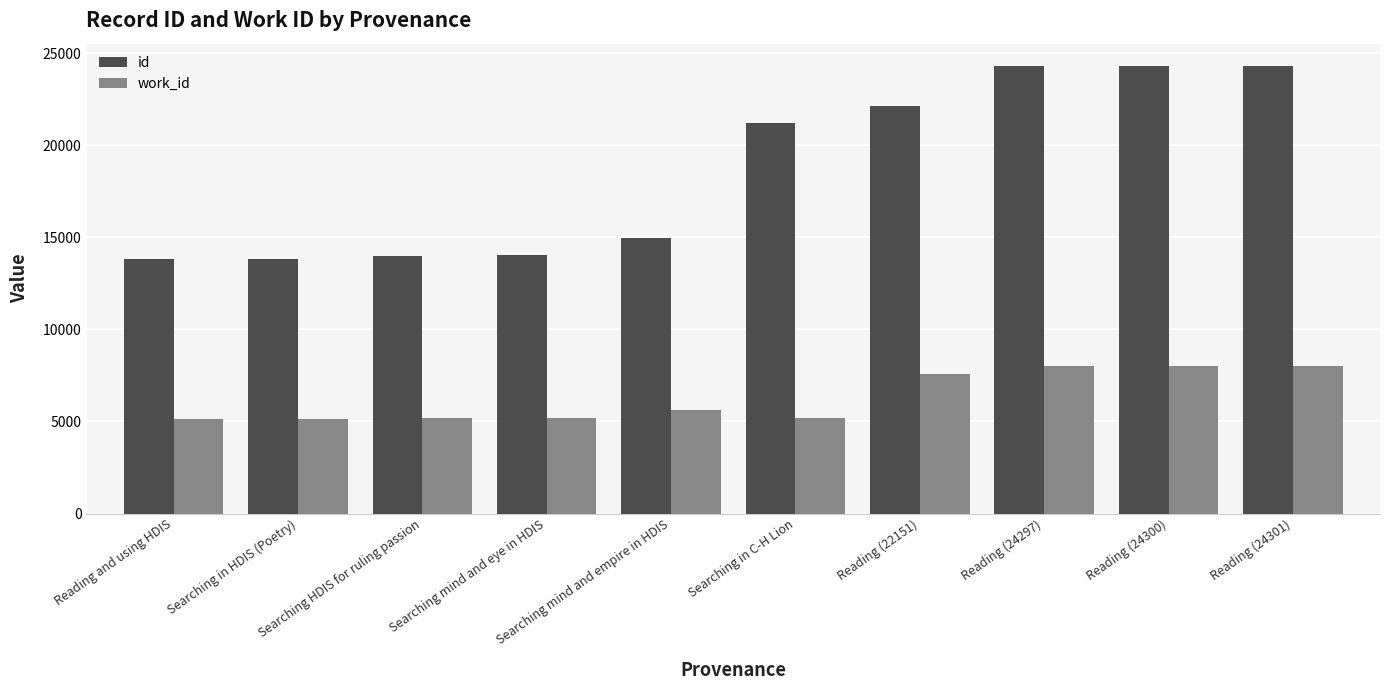

What is the sum of the id values at Reading (24300) and Searching HDIS for ruling passion?

38288